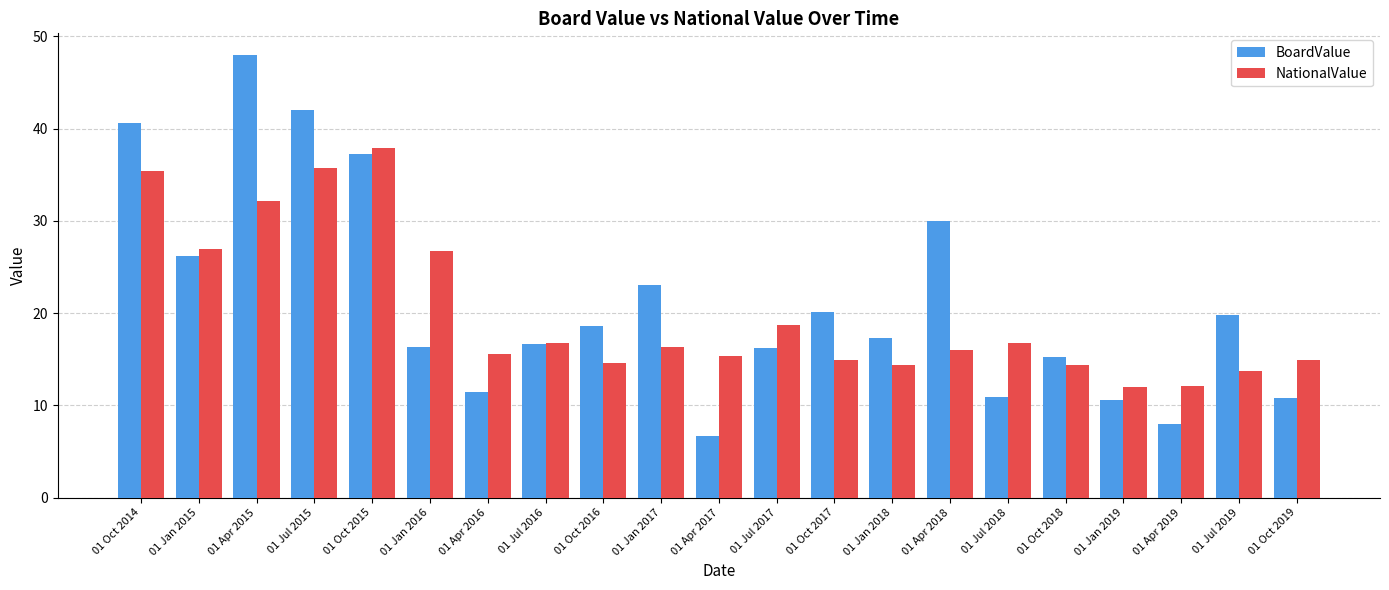

Are the bars grouped side by side (vs. stacked)?

Yes